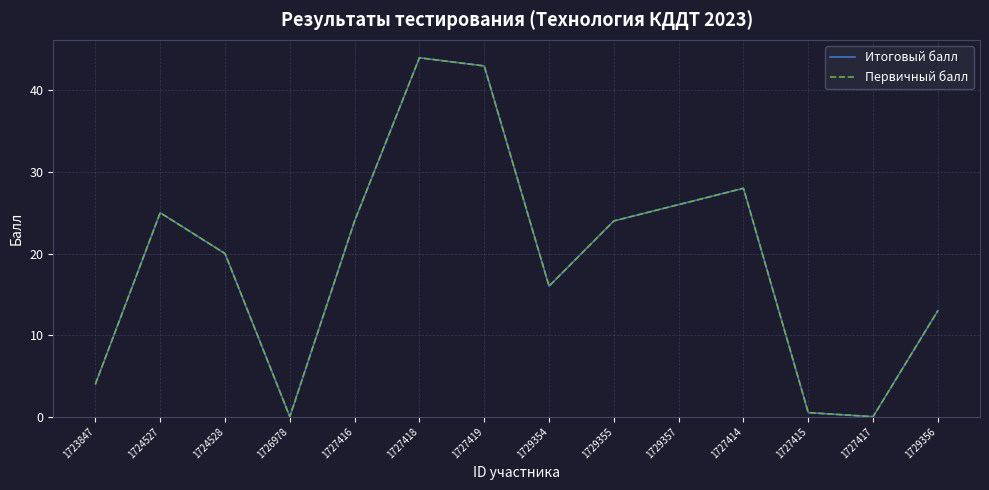

Is this an area chart (filled region under the line)?

No